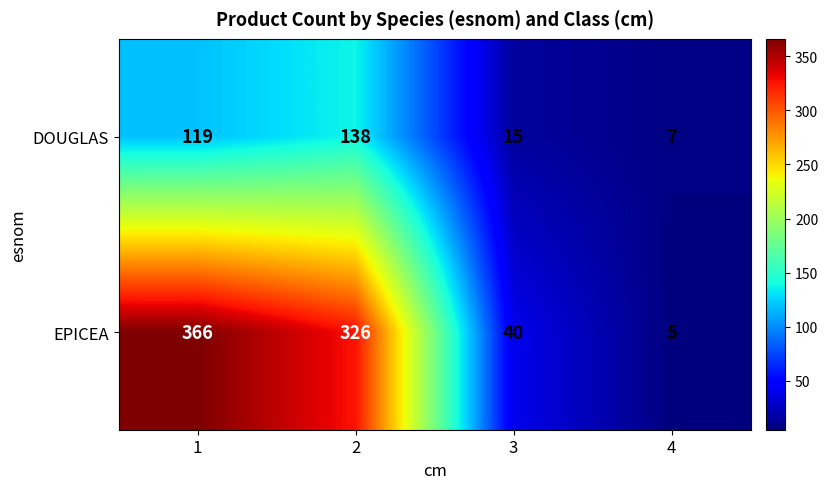

How many distinct data groups are displayed?

2